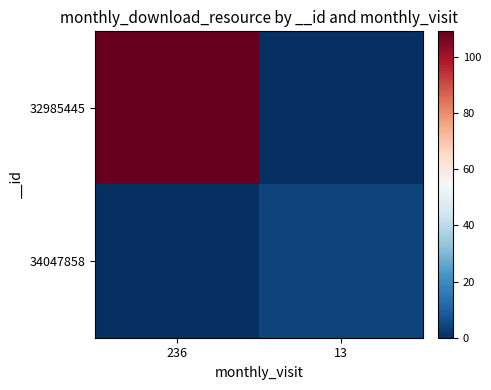

Which series has the largest range (max minus min)?

32985445